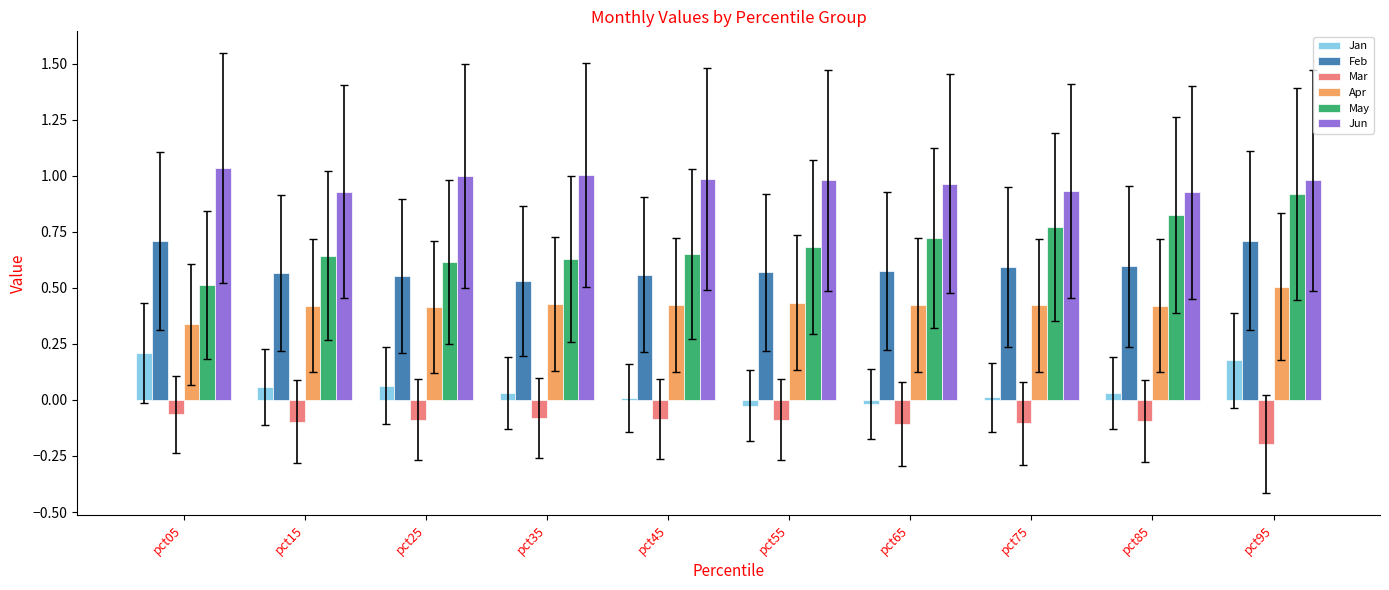

Which label corresponds to the smallest value in the chart?

pct95